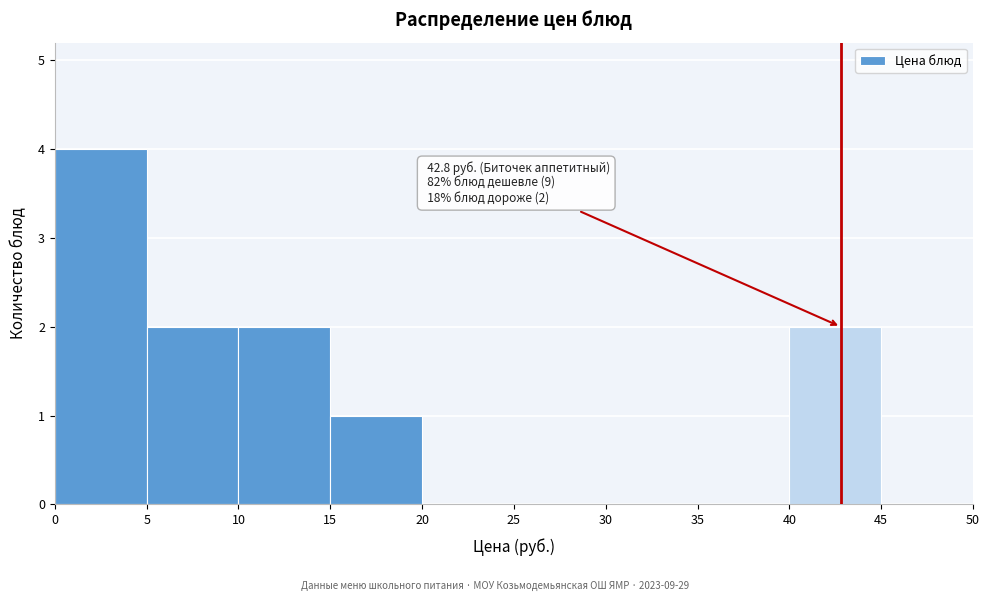

Over which range of the x-axis is the bar tallest?

0 to 5